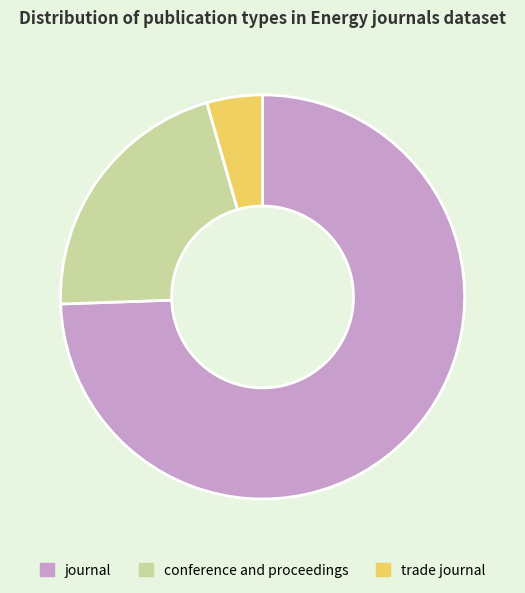

Do conference and proceedings and journal together represent more than half of the pie?

Yes